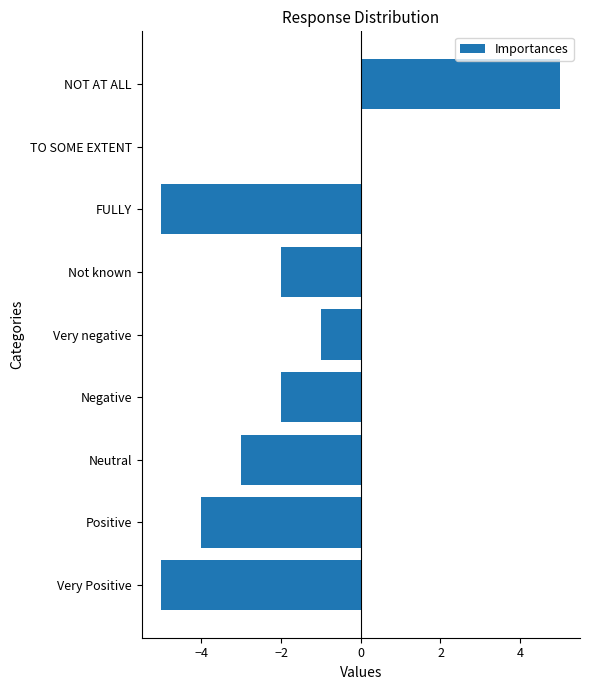

Which label corresponds to the largest value in the chart?

NOT AT ALL